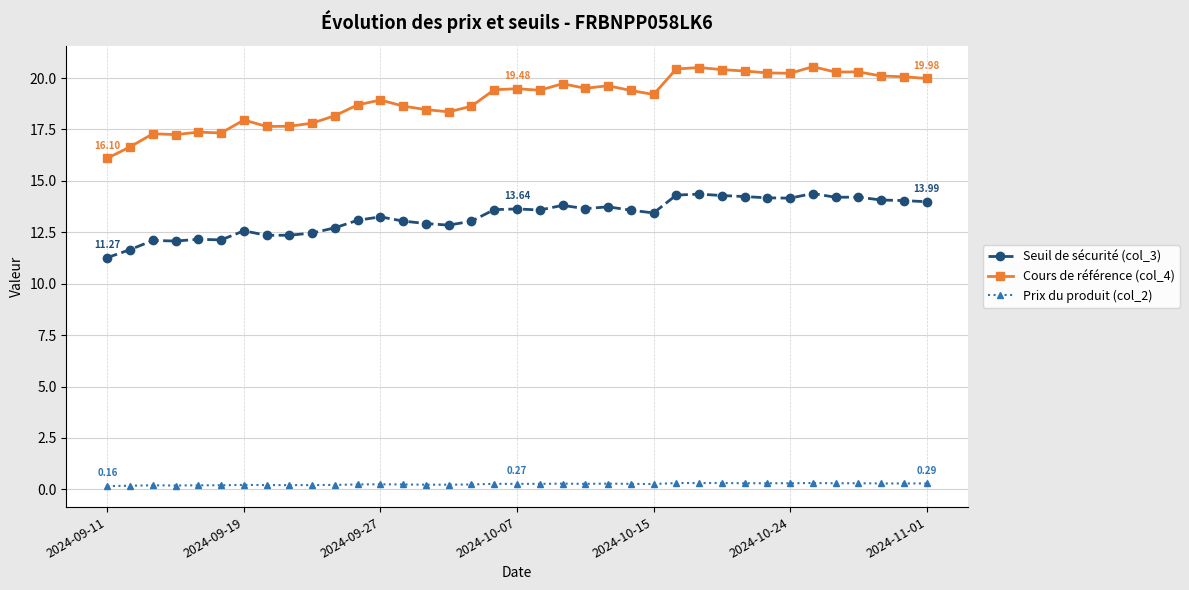

Does the chart display data point markers on the line(s)?

Yes